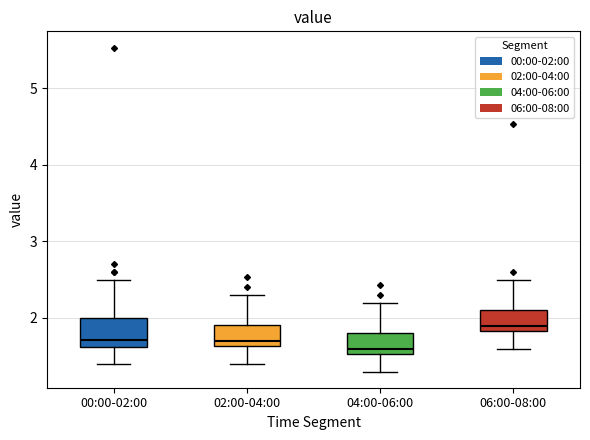

Reading left to right, read every box against the y-axis: the position of its median line, the range the box covers, and the ends of its whiskers. The values are not printed on the chart, so give them approximately, as read against the axis.

00:00-02:00: median 1.7, box 1.6 to 2.0, whiskers 1.4 to 2.5
02:00-04:00: median 1.7, box 1.6 to 1.9, whiskers 1.4 to 2.3
04:00-06:00: median 1.6, box 1.5 to 1.8, whiskers 1.3 to 2.2
06:00-08:00: median 1.9, box 1.8 to 2.1, whiskers 1.6 to 2.5